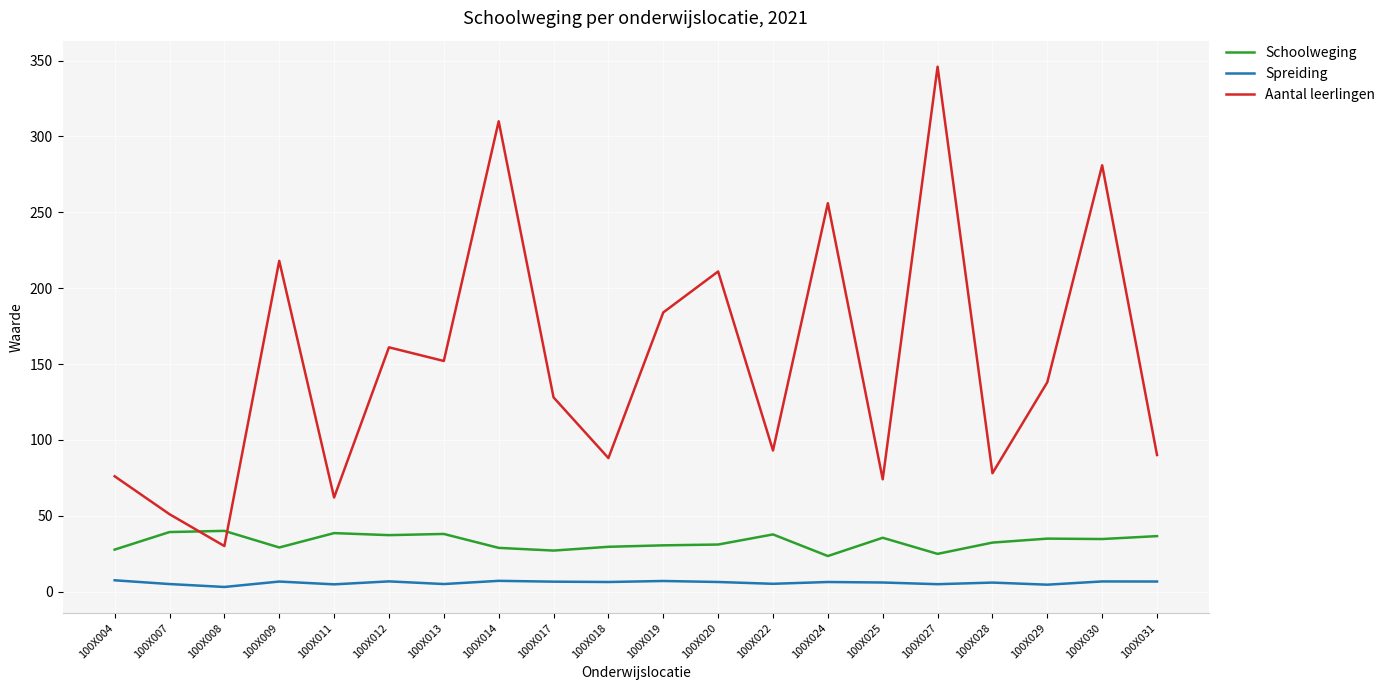

How many lines are shown in the chart?

3